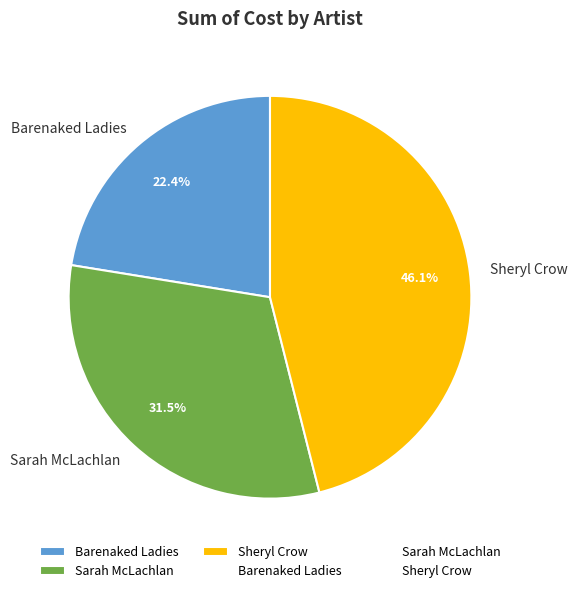

To the nearest percent, what percentage of the pie is Sheryl Crow?

46%